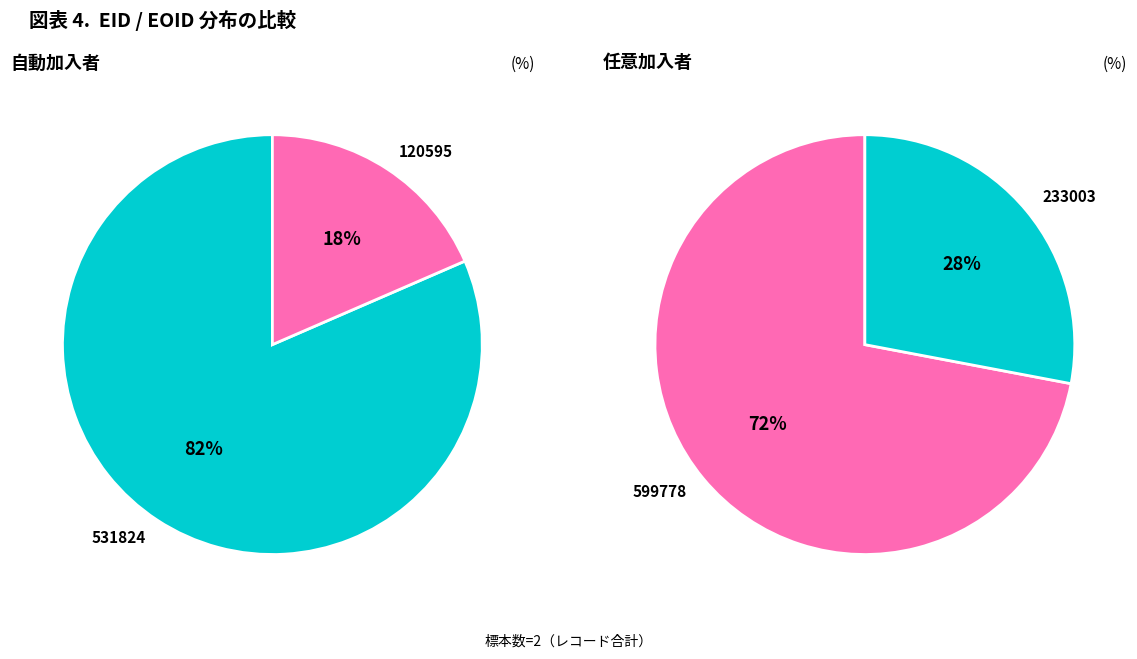

To the nearest percent, what is the average slice percentage?

50%